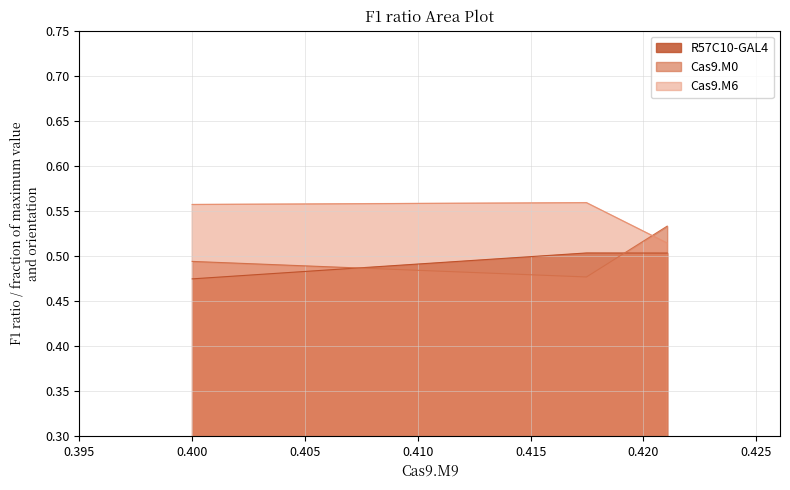

List the series in order of their overall mean, highest first.

Cas9.M6, Cas9.M0, R57C10-GAL4